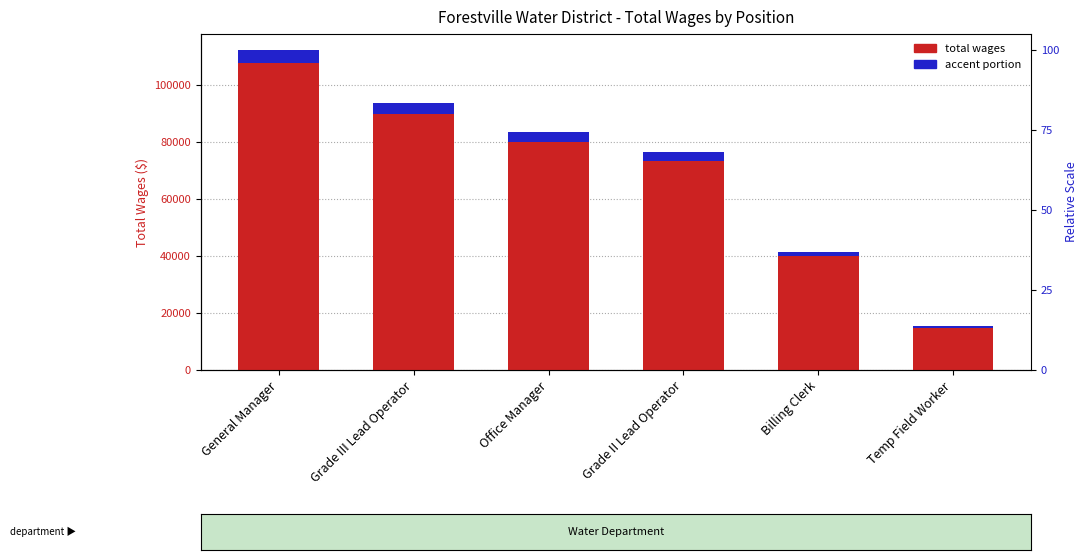

Where is Total Wages nearest to the value 63821?

Grade II Lead Operator